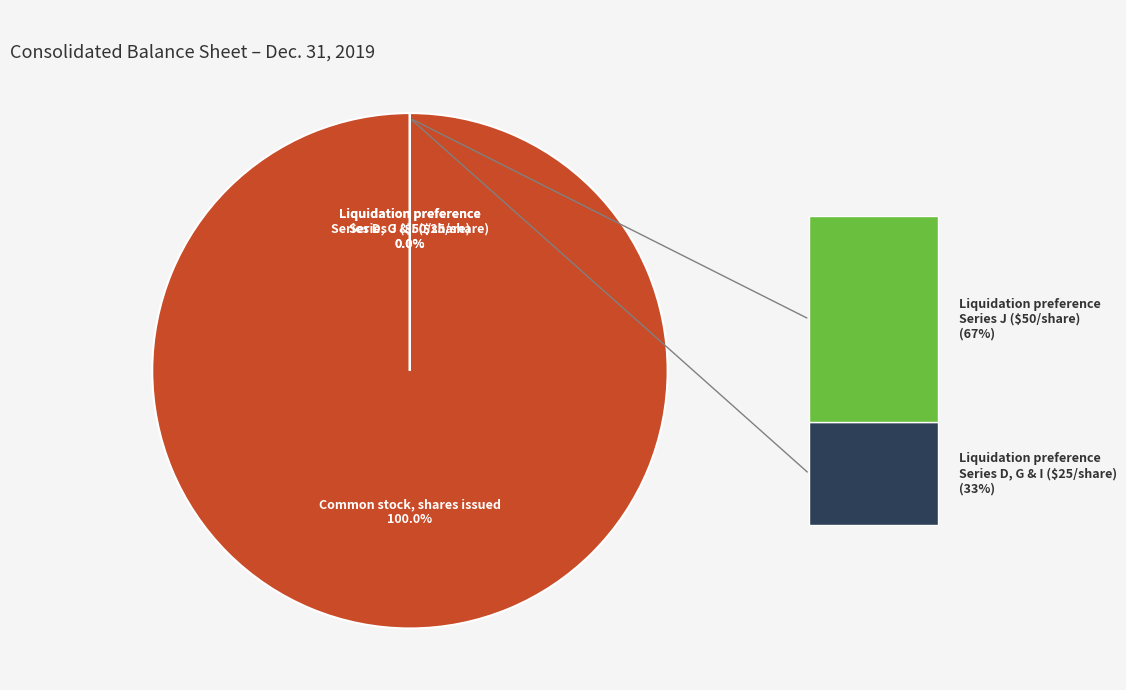

Is it true that Liquidation preference Series D, G, I (in dollars per share) is 0% of the pie?

True